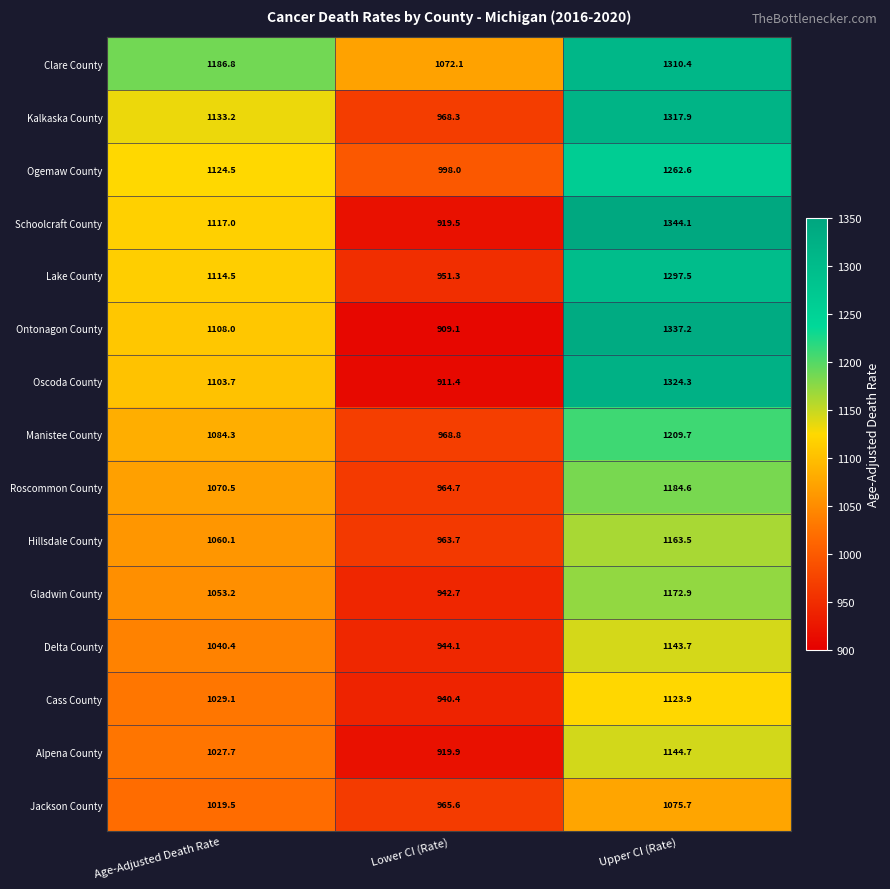

What is the difference between the highest and lowest values at Lower CI (Rate)?

163.0